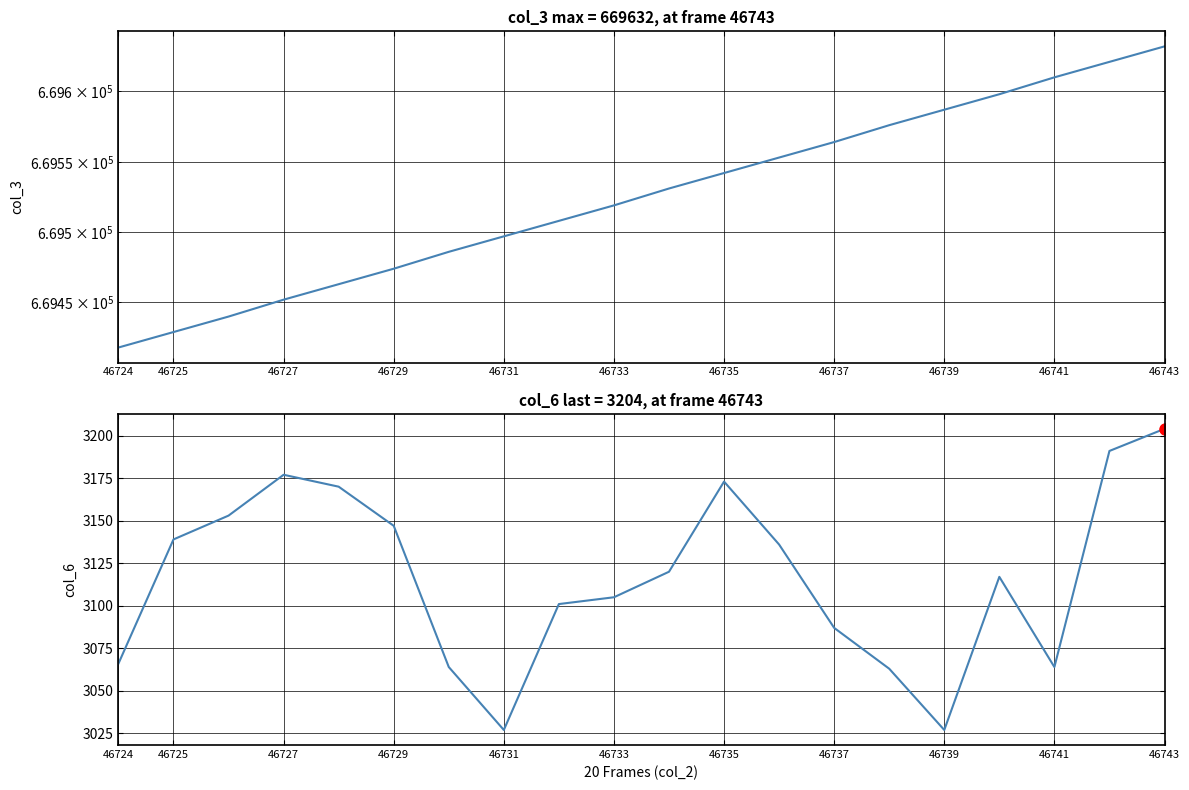

How many lines are shown in the chart?

2